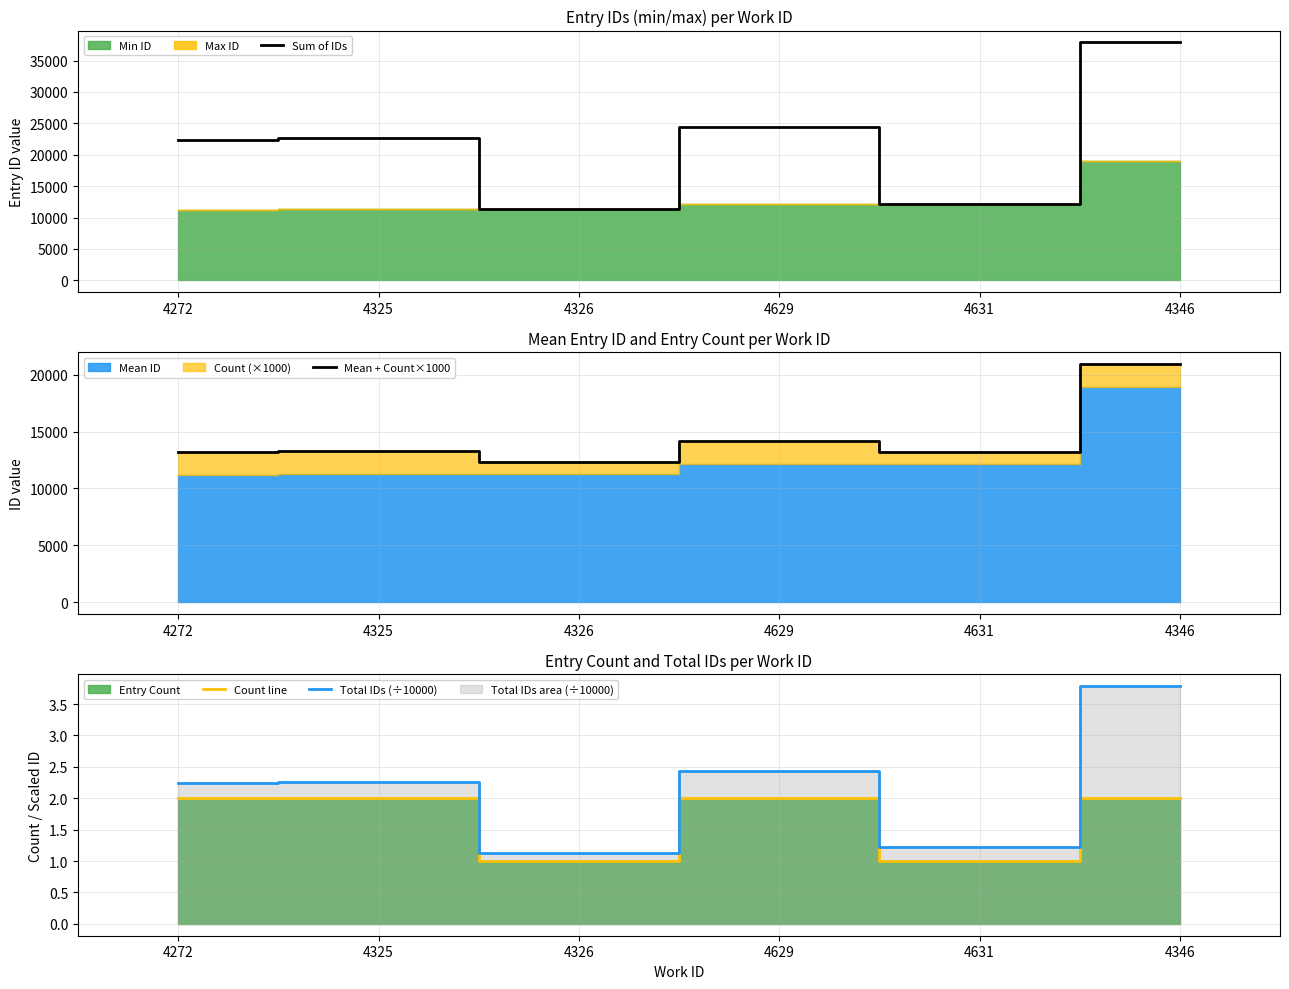

What is the highest value of the Count line series?

2.0